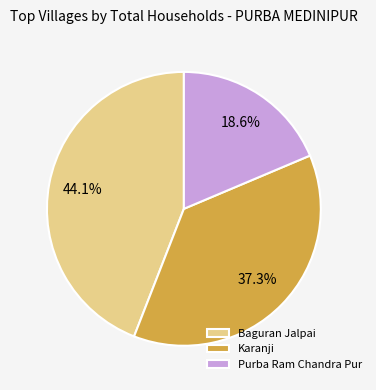

Which slice is the largest?

Baguran Jalpai